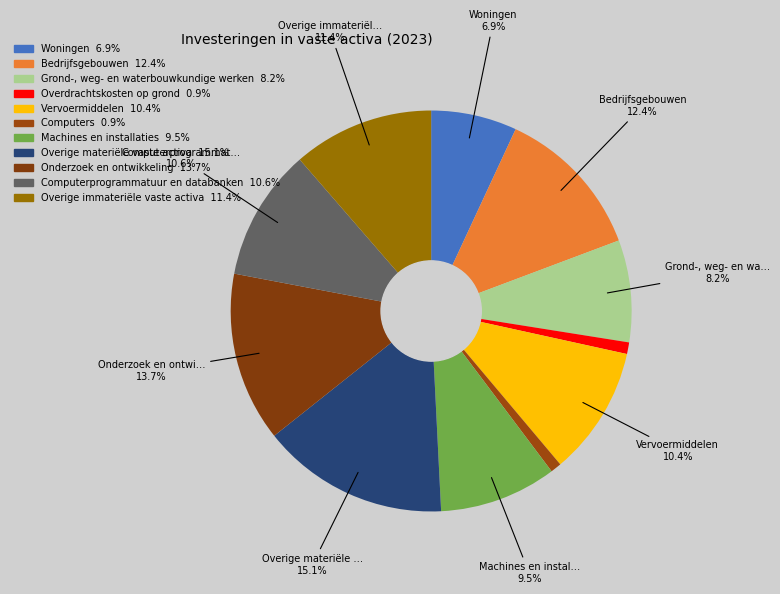

How many segments does this pie chart have?

11